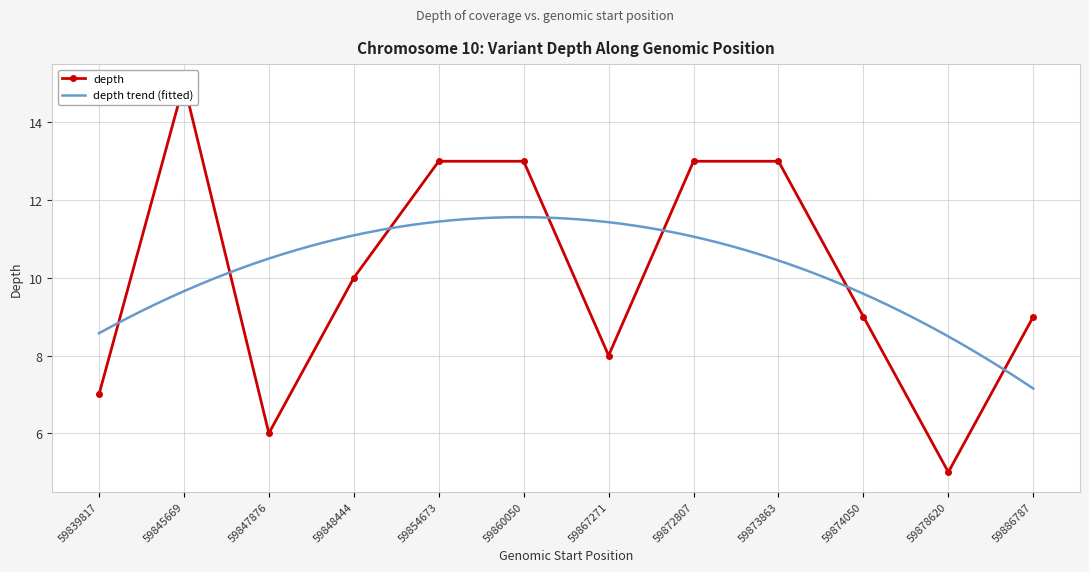

True or false: the data shows 14 at 59886787.

False